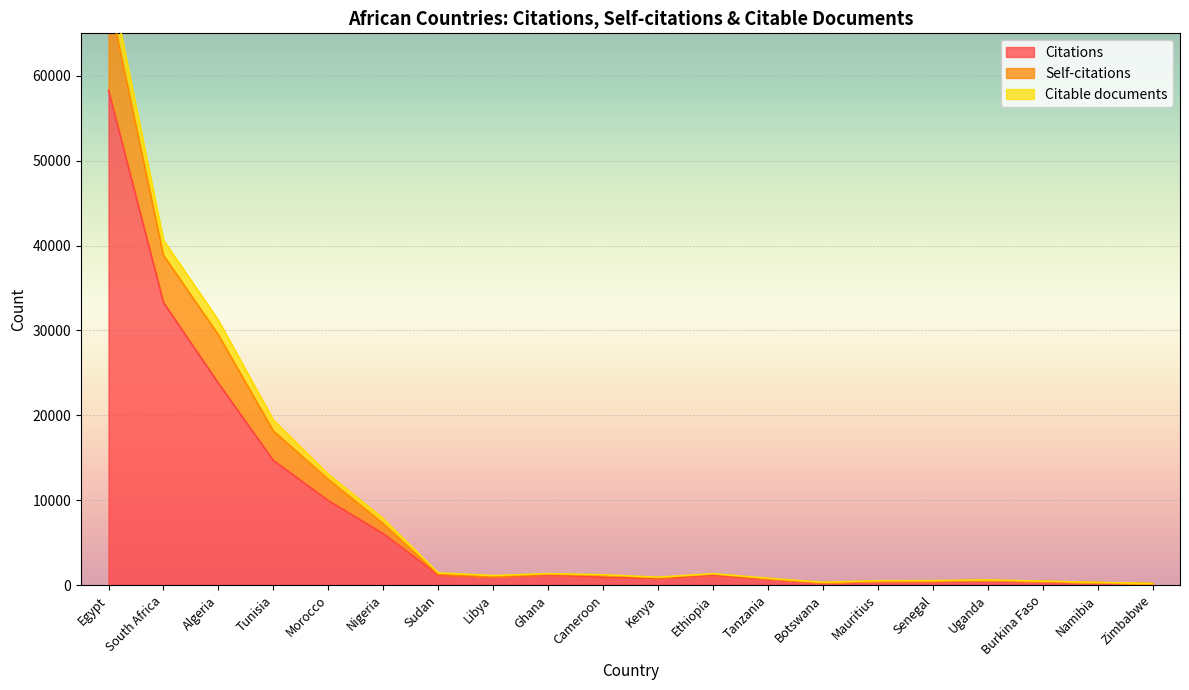

In Citations, how many points are higher than both neighbors (excluding endpoints)?

4